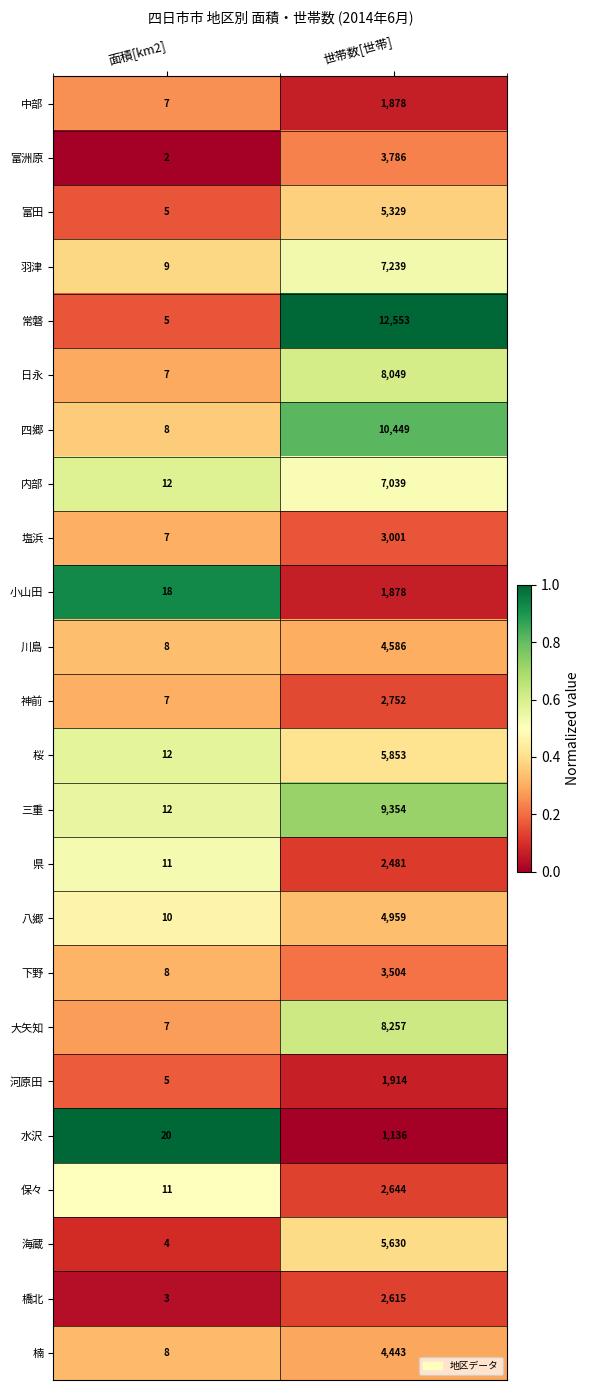

Rank the categories by 三重 value from highest to lowest.

世帯数[世帯], 面積[km2]